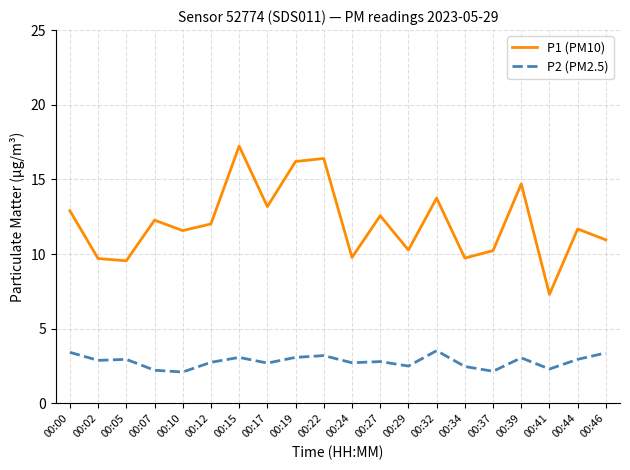

True or false: P1 (PM10) has more than 2 interior local peaks.

True